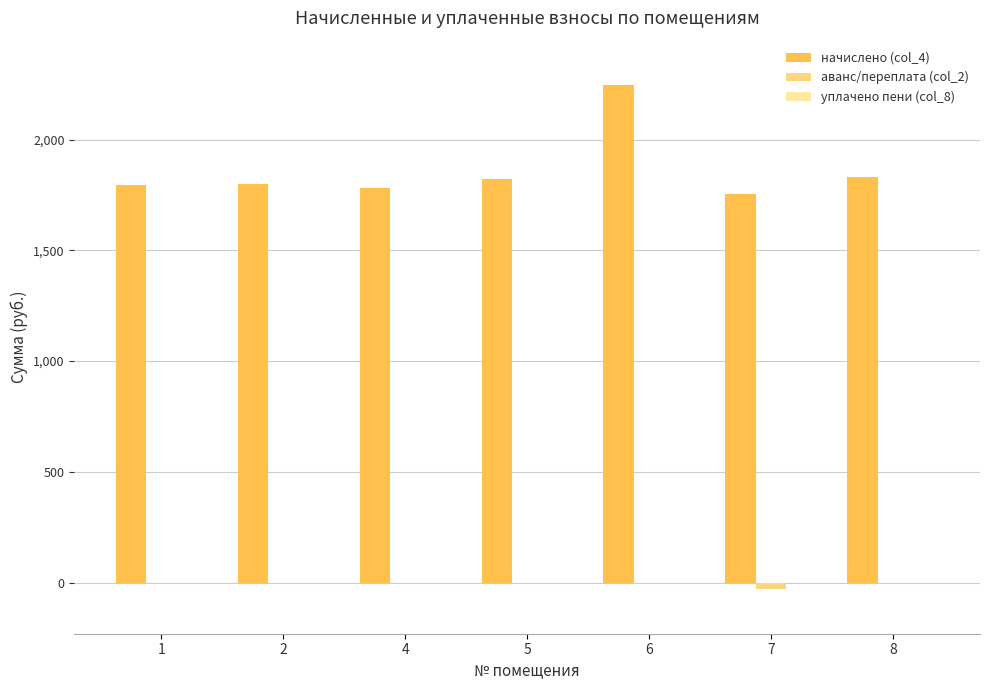

How many distinct data groups are displayed?

2